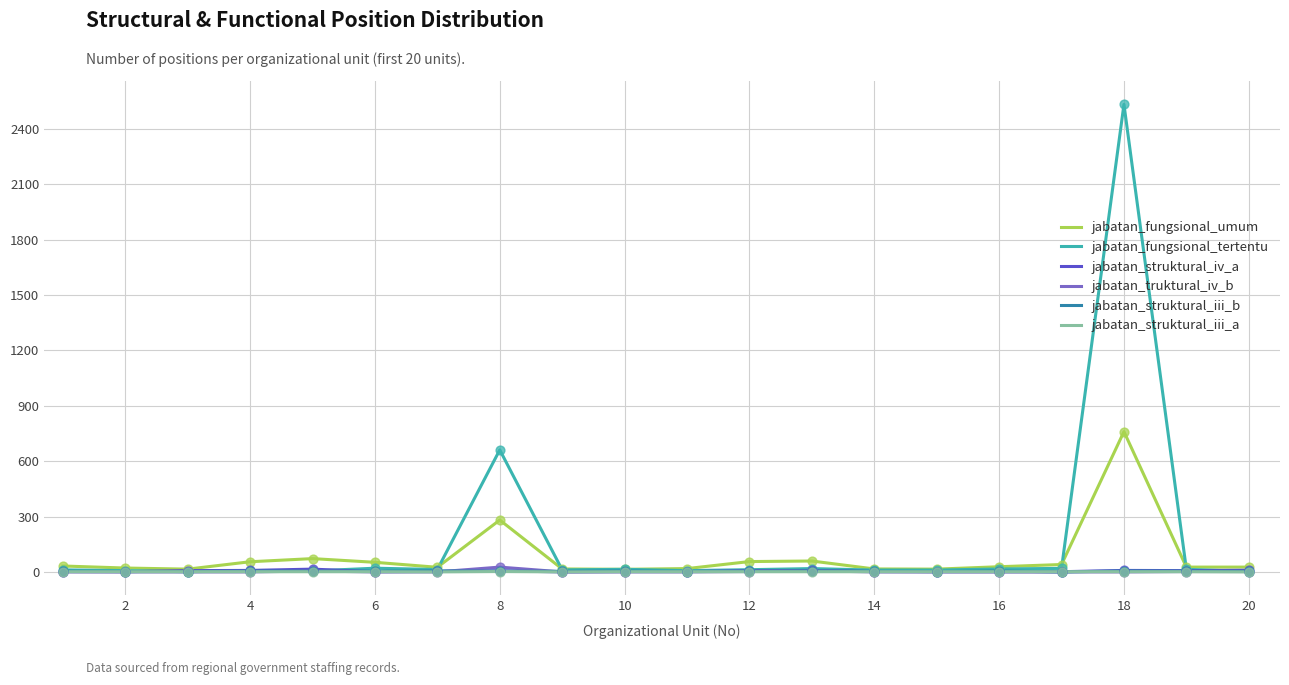

Which series has the largest total across all categories?

jabatan_fungsional_tertentu